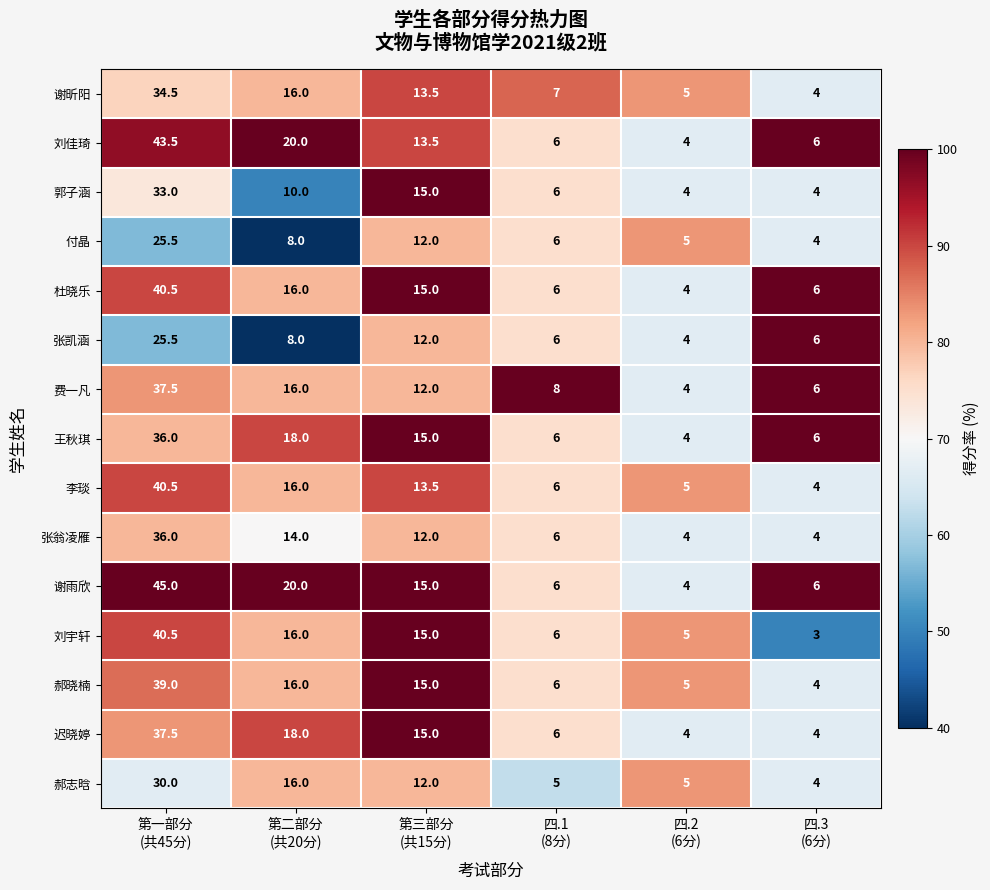

Which series has the largest range (max minus min)?

谢雨欣